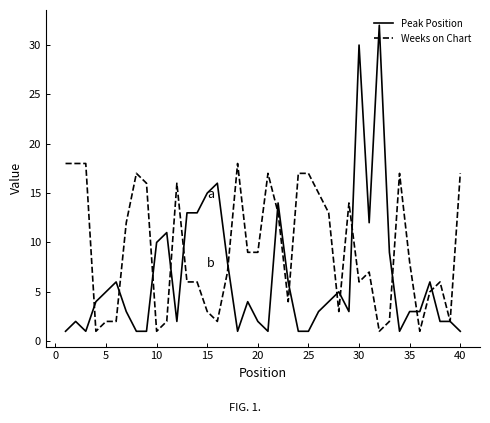

List the series in order of their peak value, lowest first.

Weeks on Chart, Peak Position